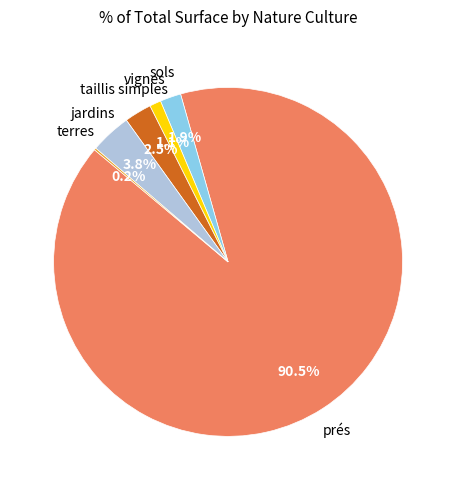

Does any single category account for the majority?

Yes